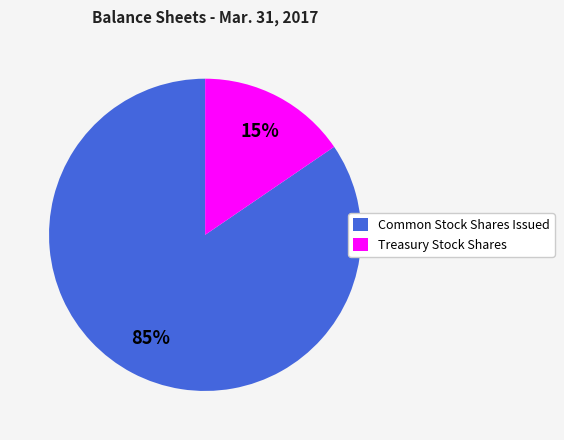

Rank the categories by value from lowest to highest.

Treasury Stock Shares, Common Stock Shares Issued